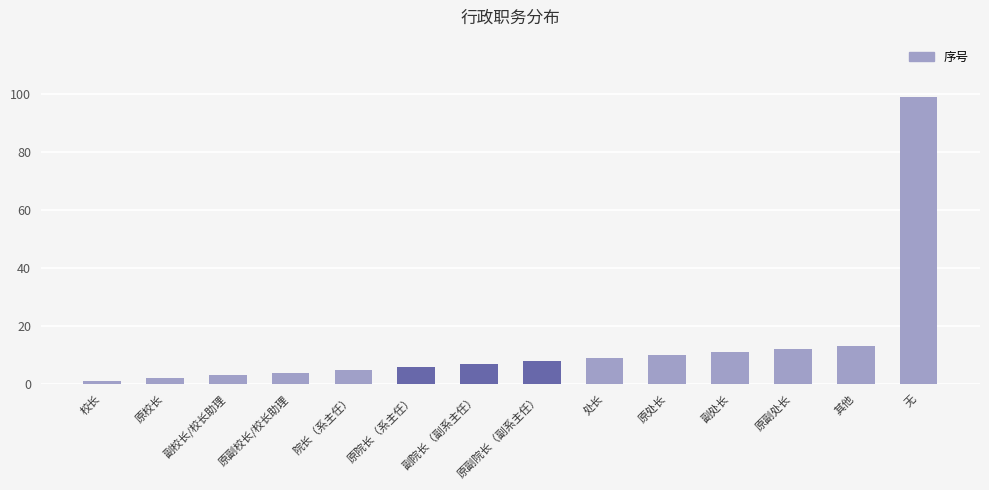

What is the difference between the maximum and minimum values?

98